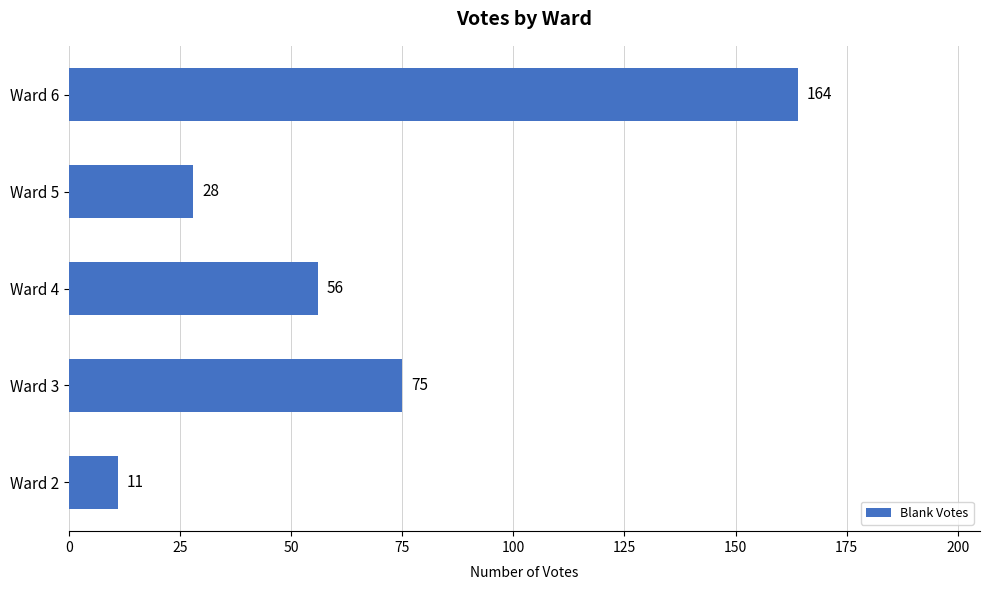

What is the average value?

67